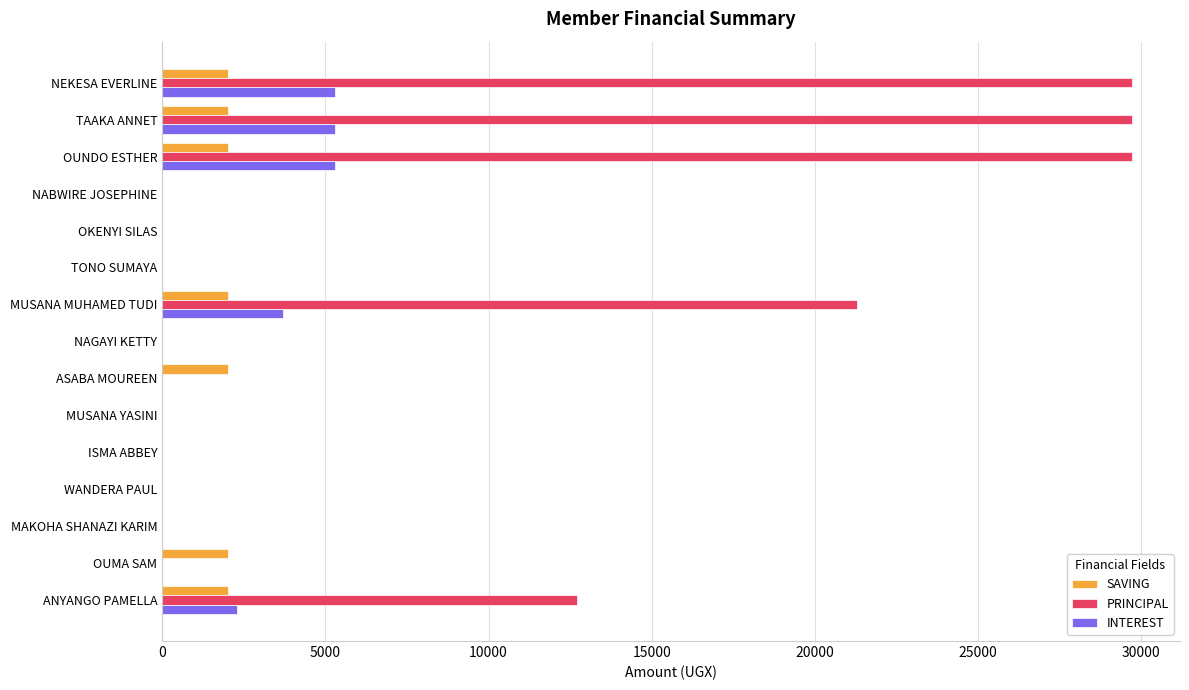

Which series has the widest spread of values?

PRINCIPAL